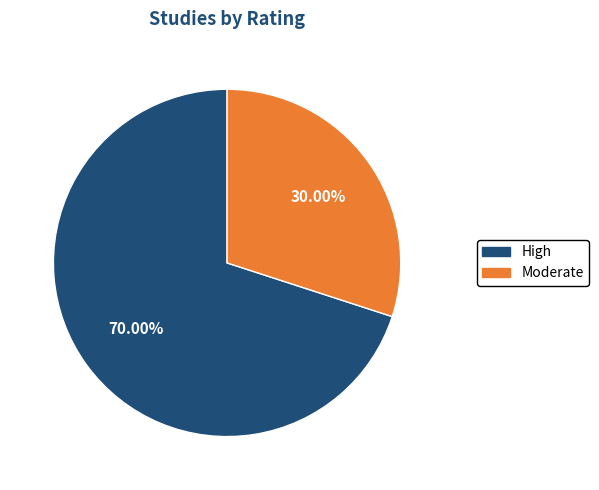

Is there a majority slice in this chart?

Yes